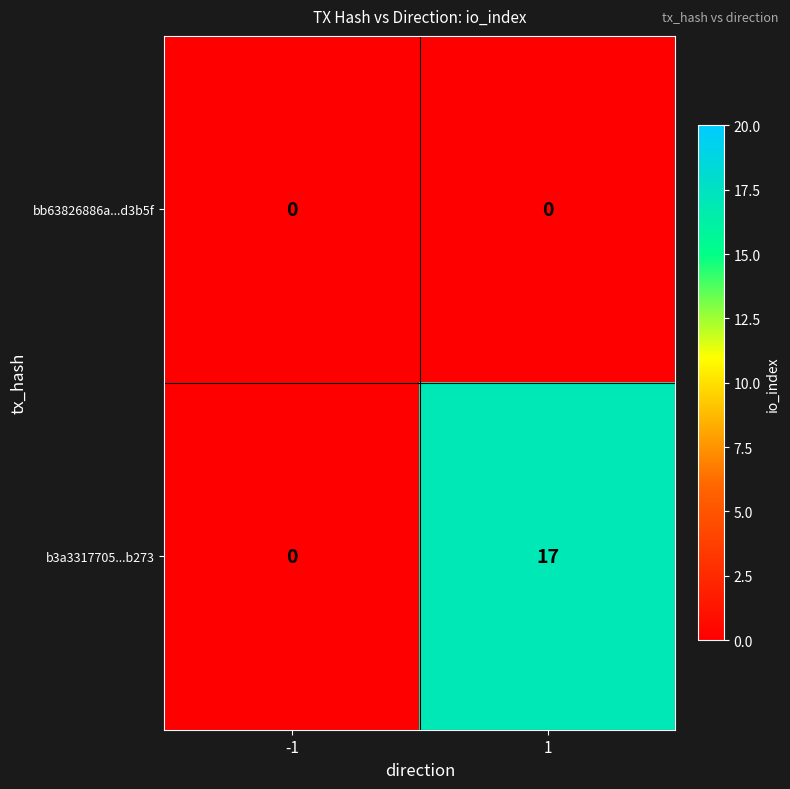

Is it true that b3a3317705...b273 equals -12 at -1?

False